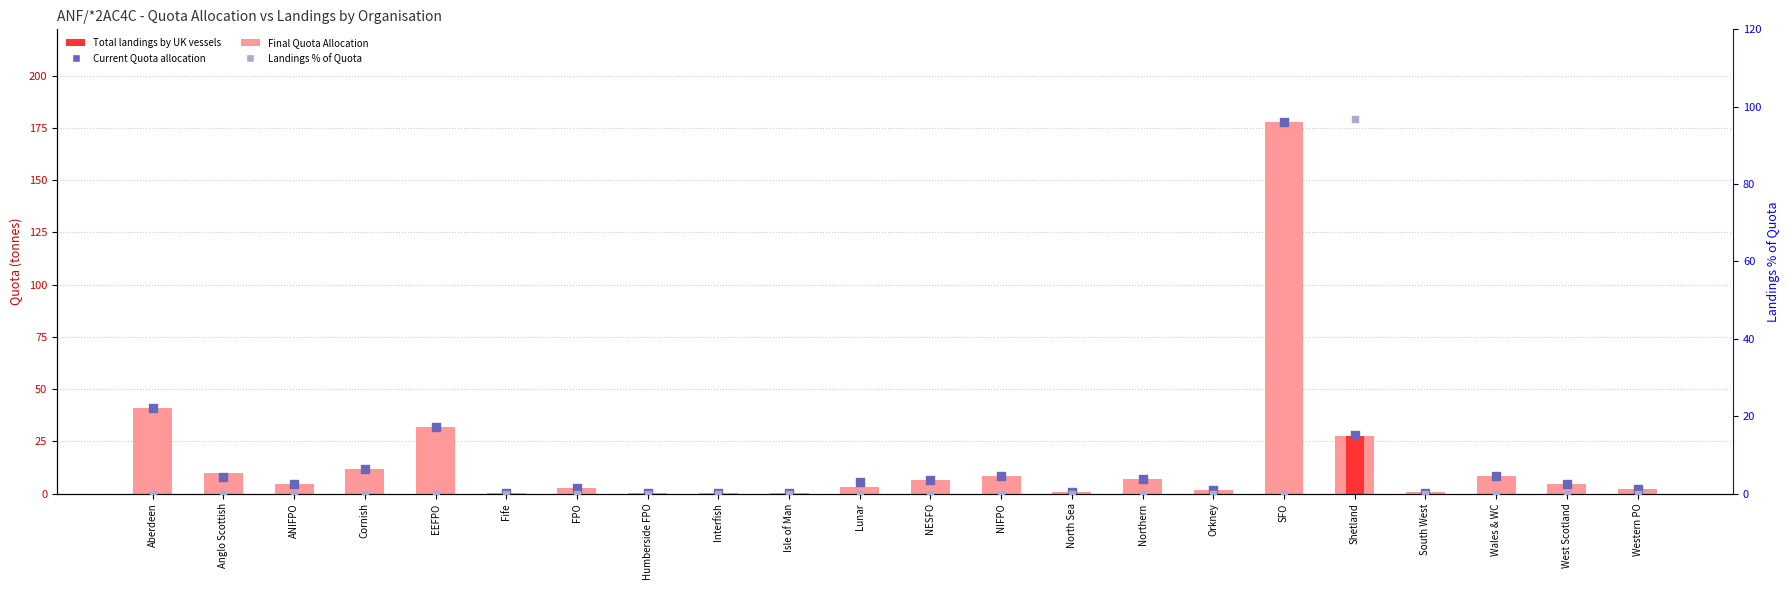

What is the total value across all series at Shetland?

179.6